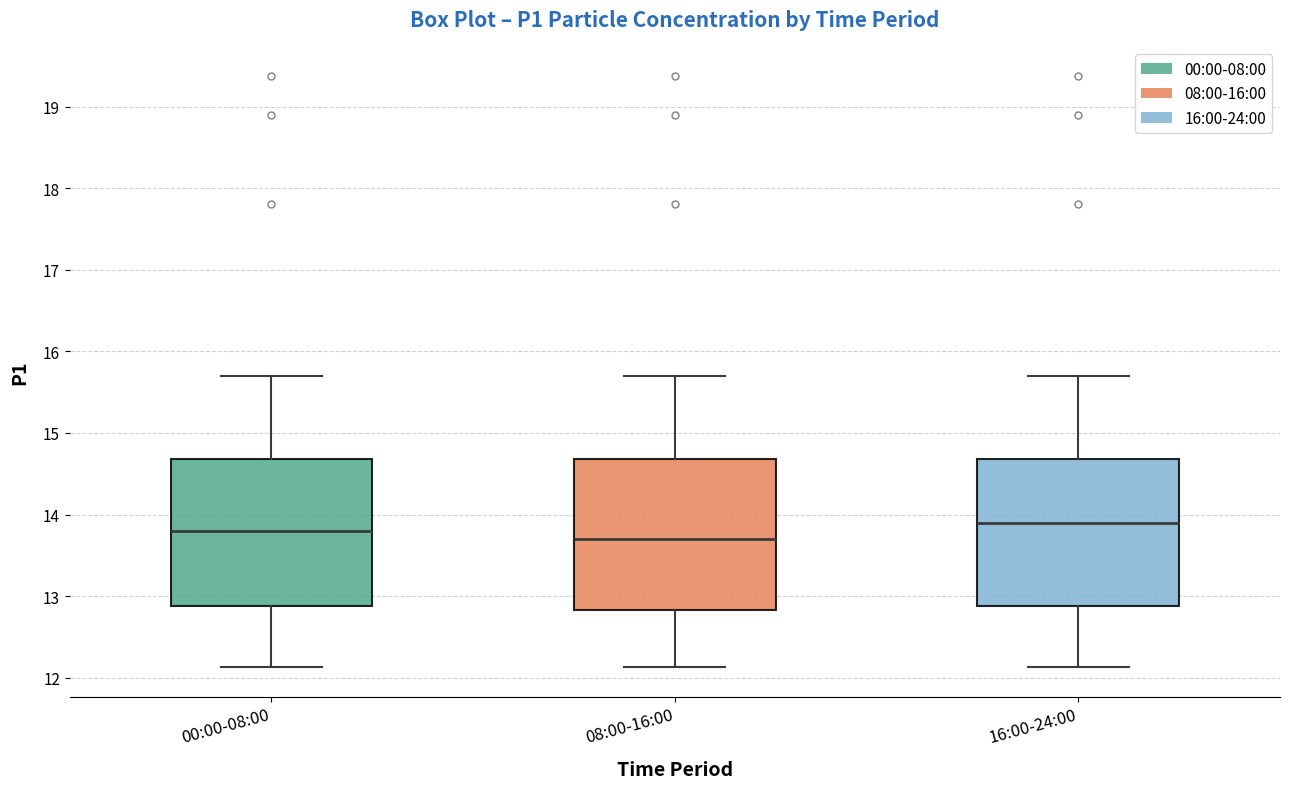

Where does the upper whisker of the box for 16:00-24:00 end on the y-axis? The values are not printed on the chart, so give them approximately, as read against the axis.

15.7